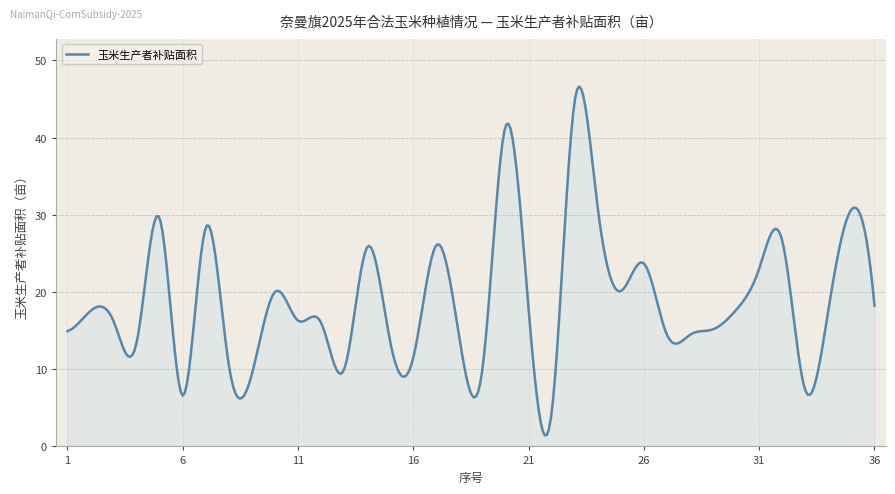

What is the minimum value shown in the chart?

1.4